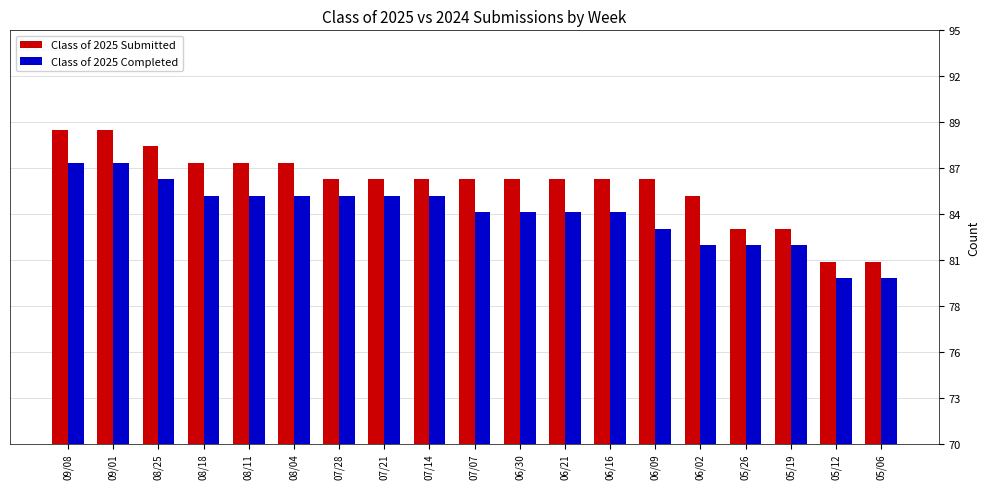

Are the bars horizontal?

No